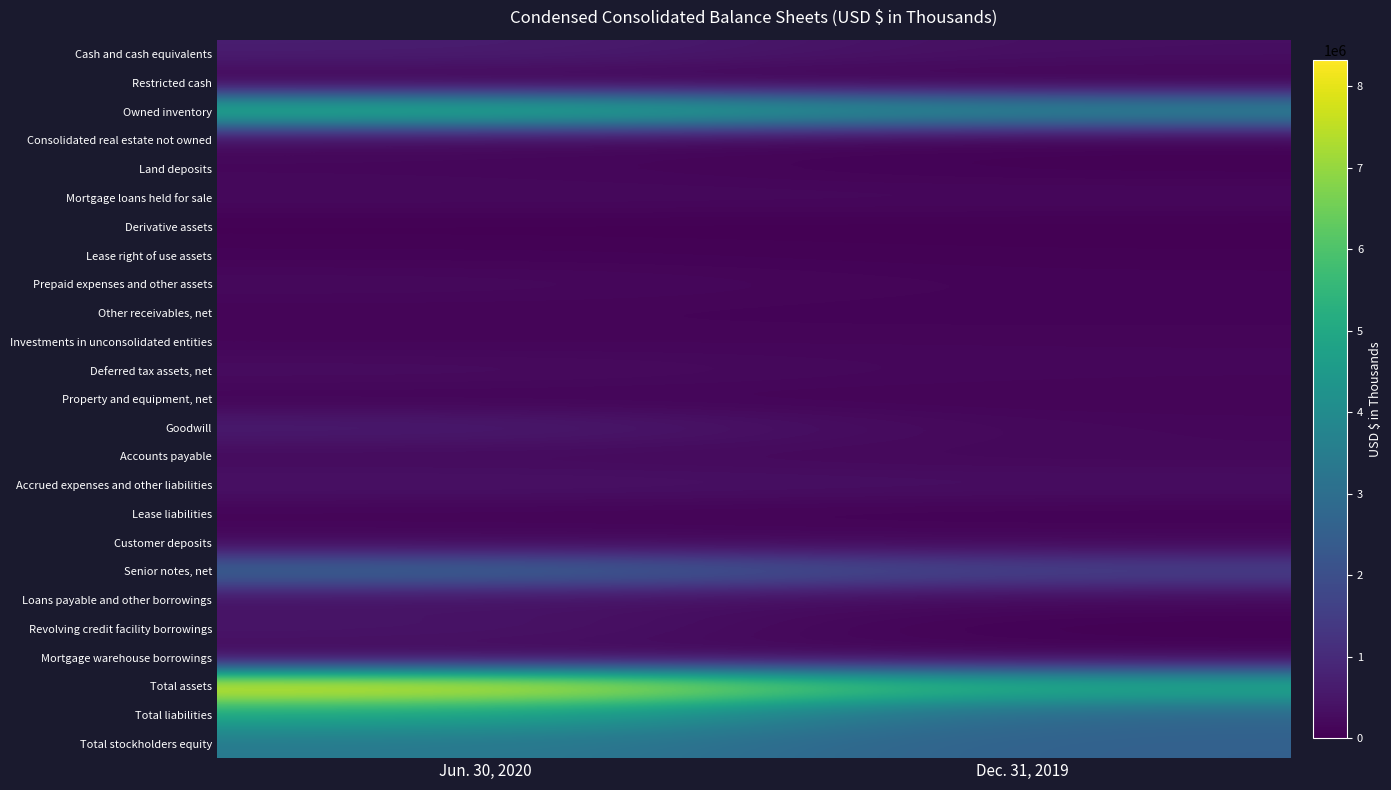

Between Dec. 31, 2019 and Jun. 30, 2020, which is larger?

Jun. 30, 2020